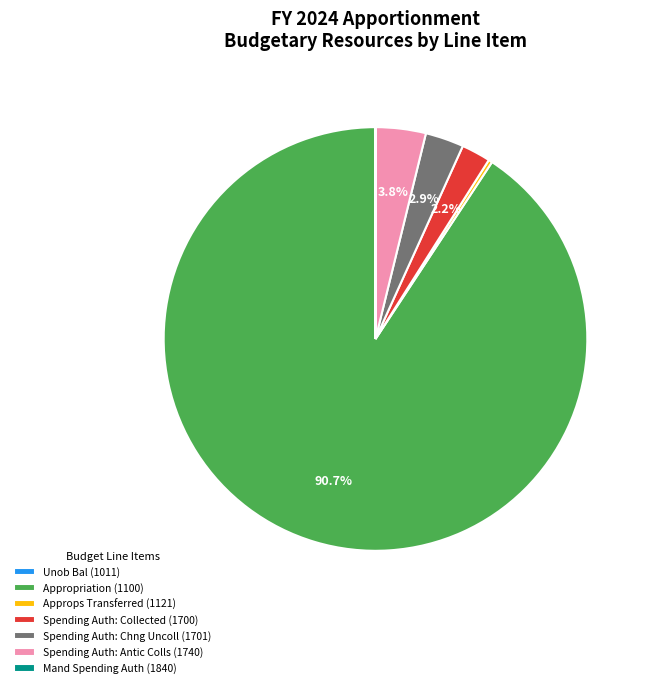

To the nearest percent, what is the average slice percentage?

14%